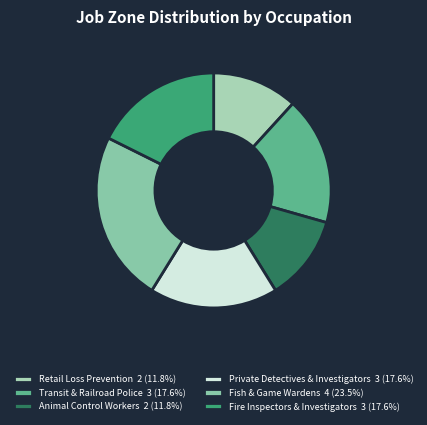

Which slice is the largest?

Fish and Game Wardens